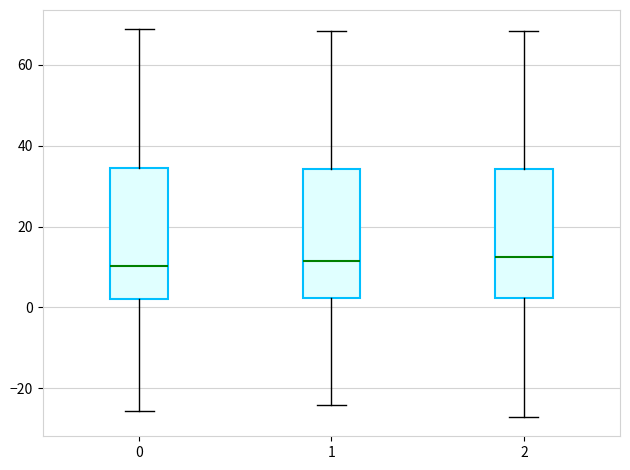

Where does the median line of the box at x = 2 sit on the y-axis? The values are not printed on the chart, so give them approximately, as read against the axis.

12